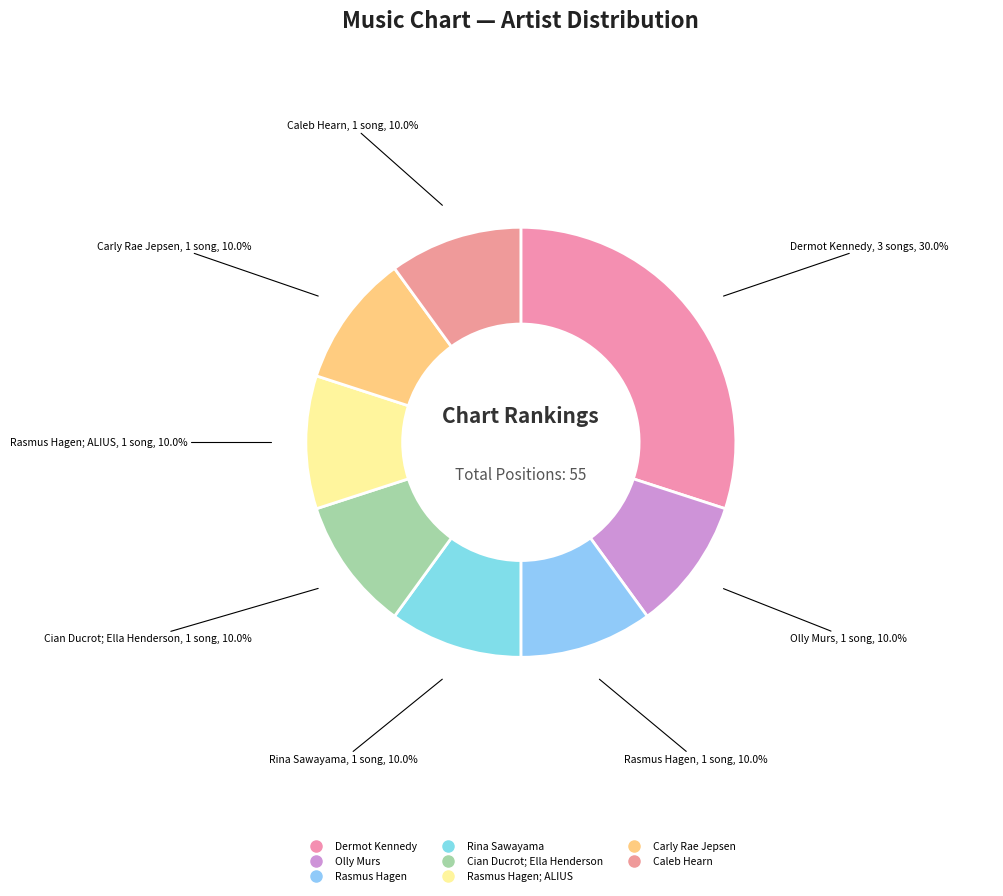

Count the number of slices in the pie.

8